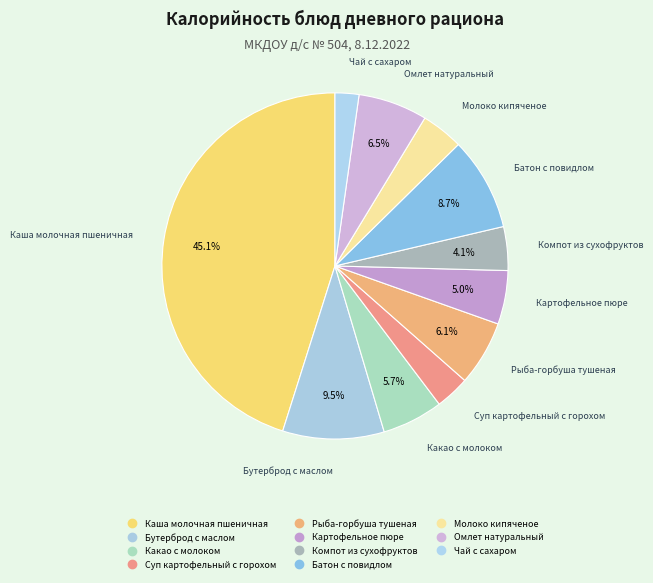

Combined, what portion of the pie is Омлет натуральный and Компот из сухофруктов?

10.5%